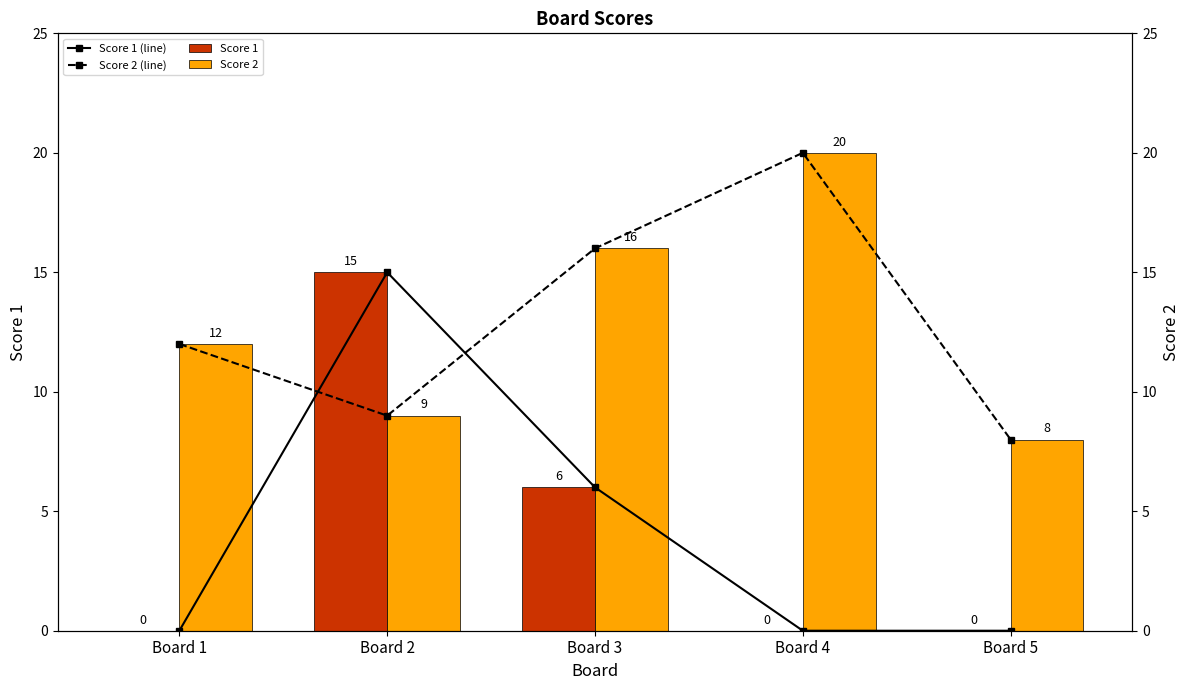

The value of Score 2 at Board 4 is 20. True or false?

True